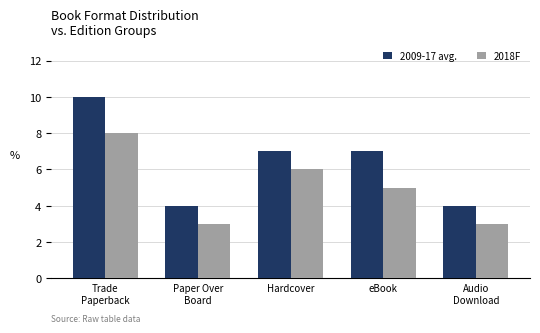

At eBook, list the series in order from smallest to largest.

2018F, 2009-17 avg.